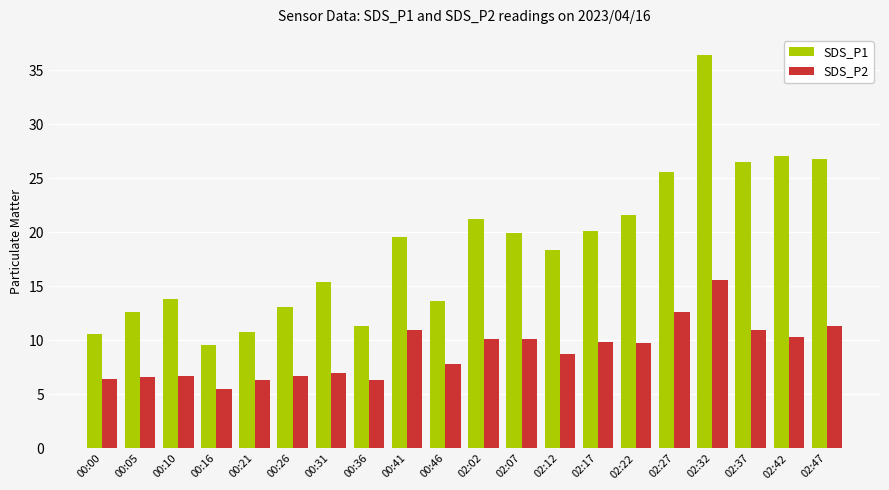

How many groups of bars are there?

20